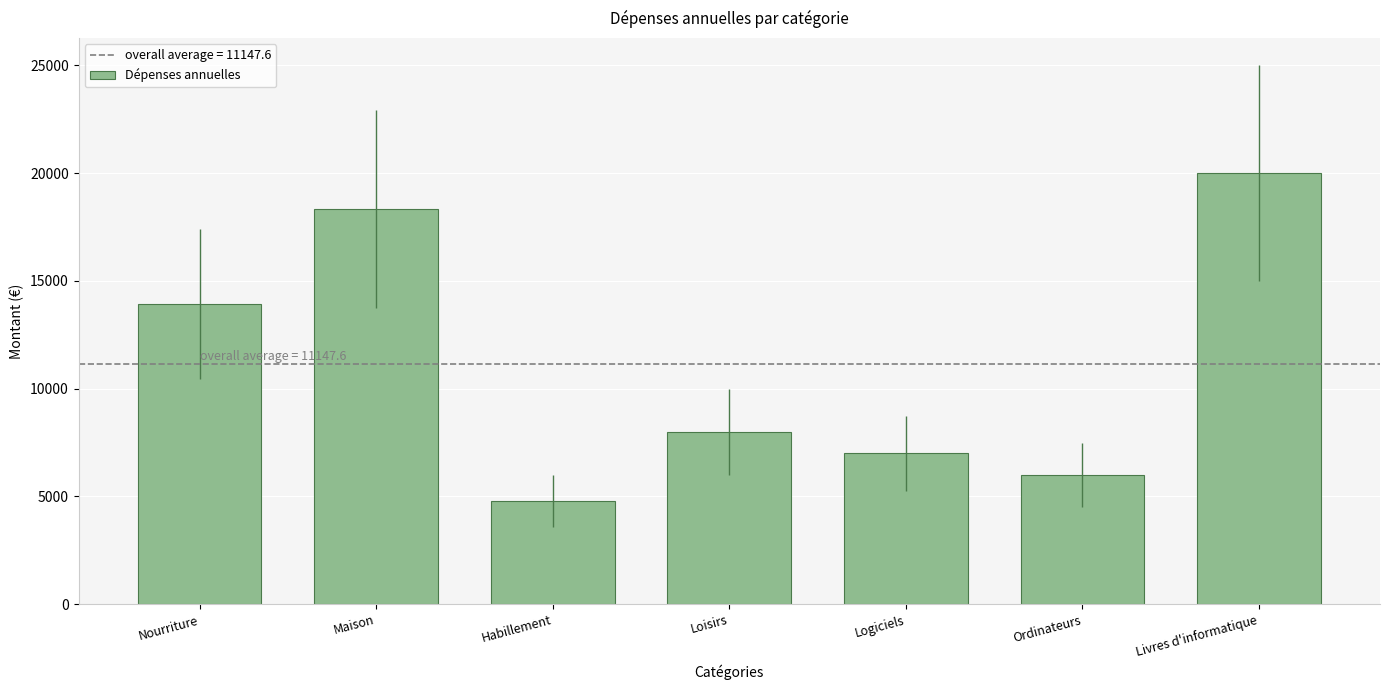

Rank the categories by value from highest to lowest.

Livres d'informatique, Maison, Nourriture, Loisirs, Logiciels, Ordinateurs, Habillement